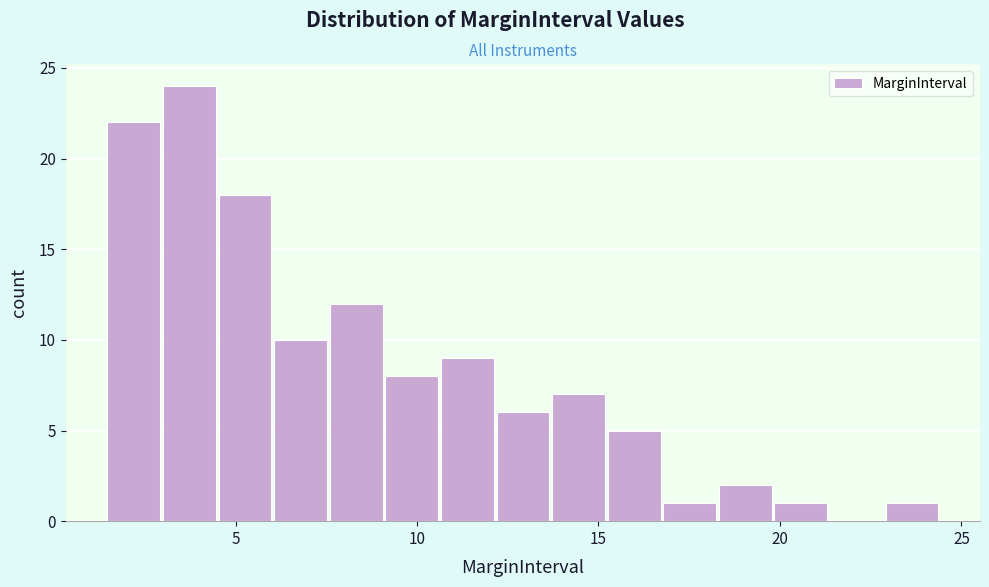

Read against the x-axis, roughly where is the centre of the tallest bar?

3.5